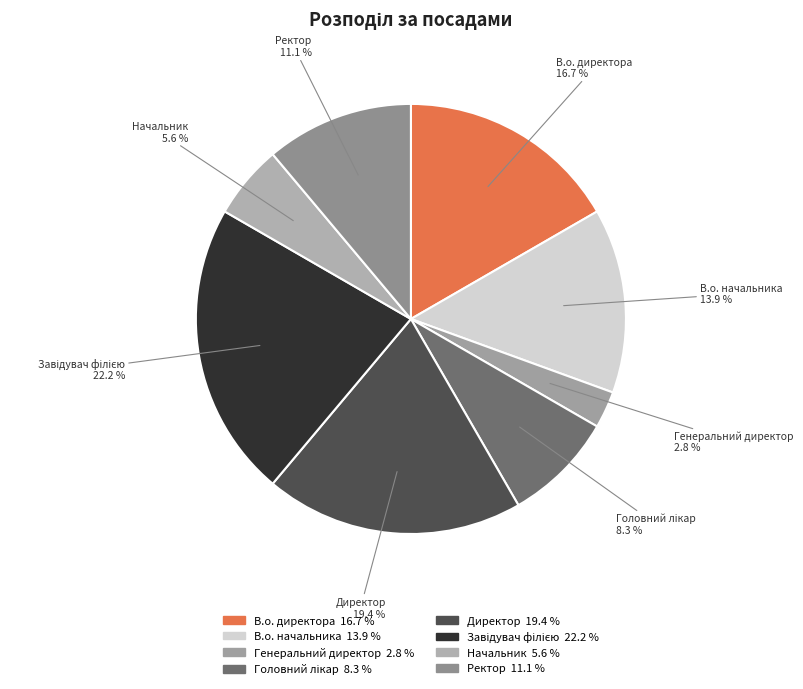

What is the smallest slice in the pie chart?

Генеральний директор